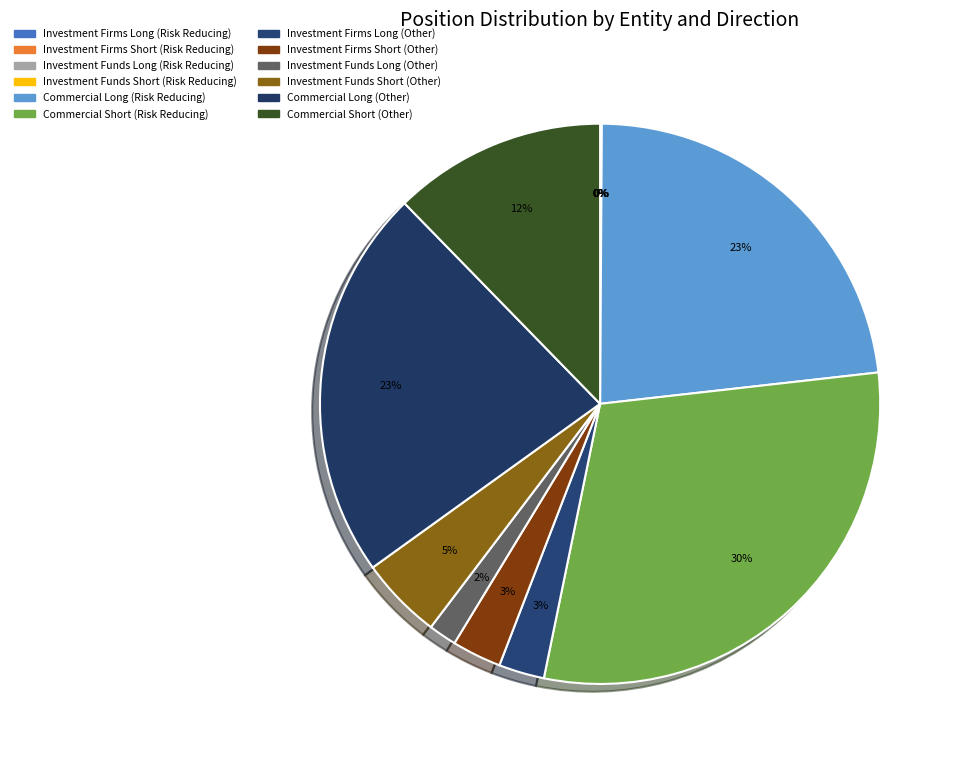

Approximately how many times larger is the value at Investment Funds Short (Other) compared to Investment Firms Short (Other)?

1.7